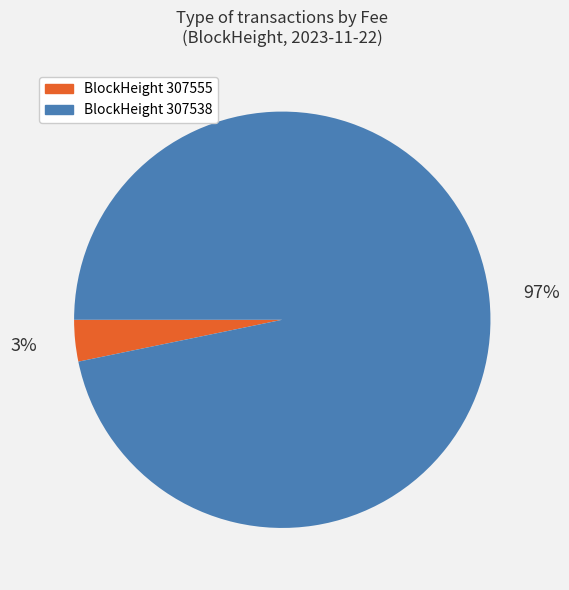

To the nearest percent, what is the average slice percentage?

50%